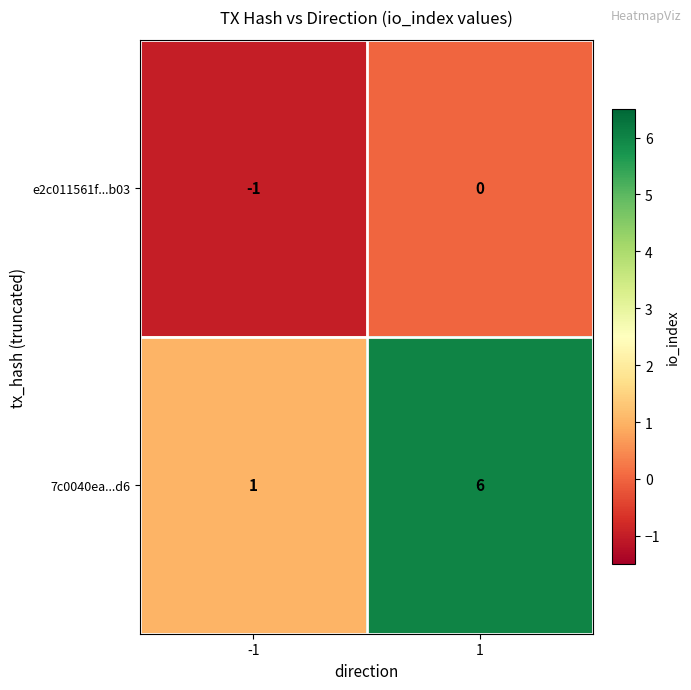

The value of 7c0040ea...d6 at -1 is 2. True or false?

False